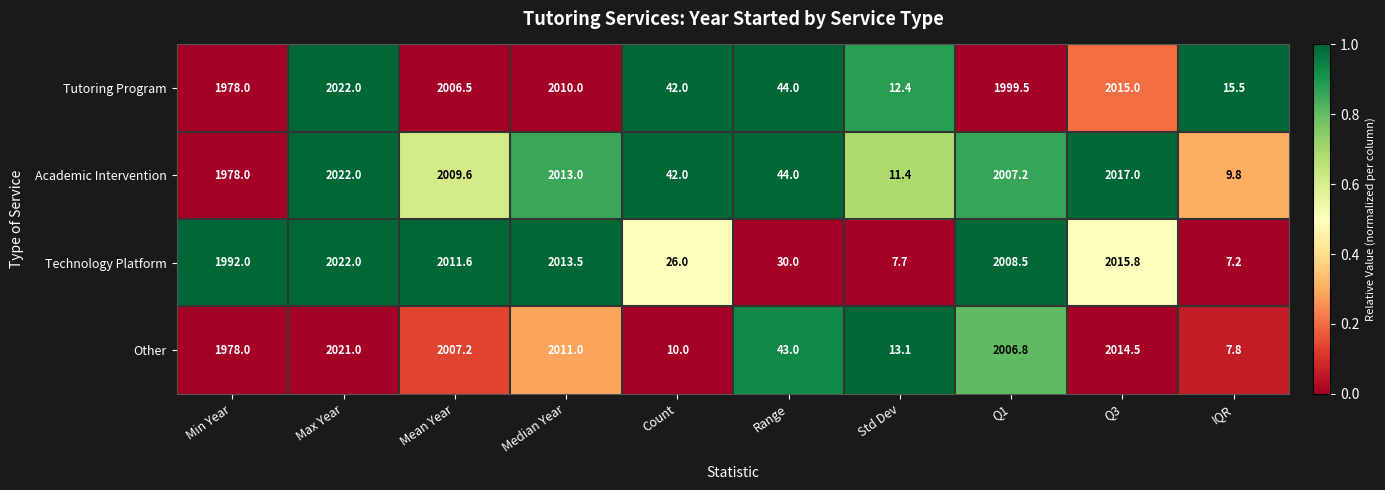

The value of Tutoring Program at Count is 75.3. True or false?

False